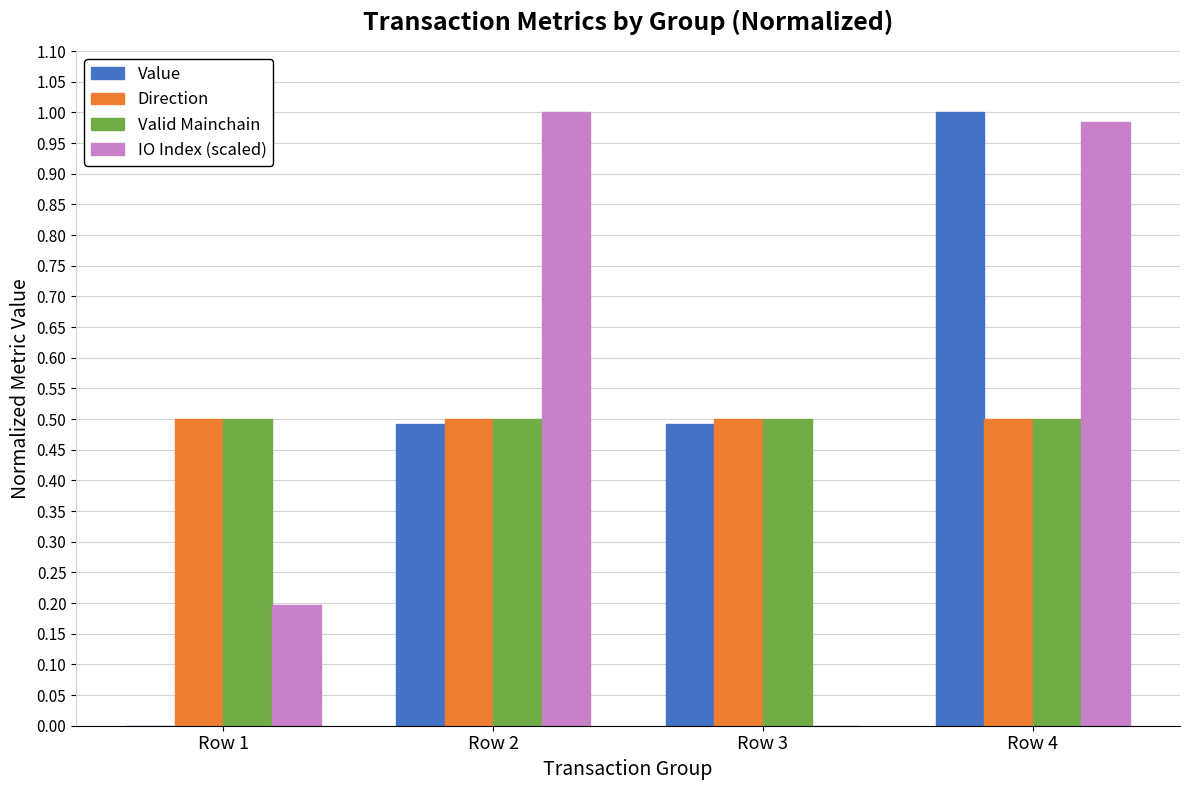

What is the sum of the IO Index (scaled) values at Row 4 and Row 1?

1.2